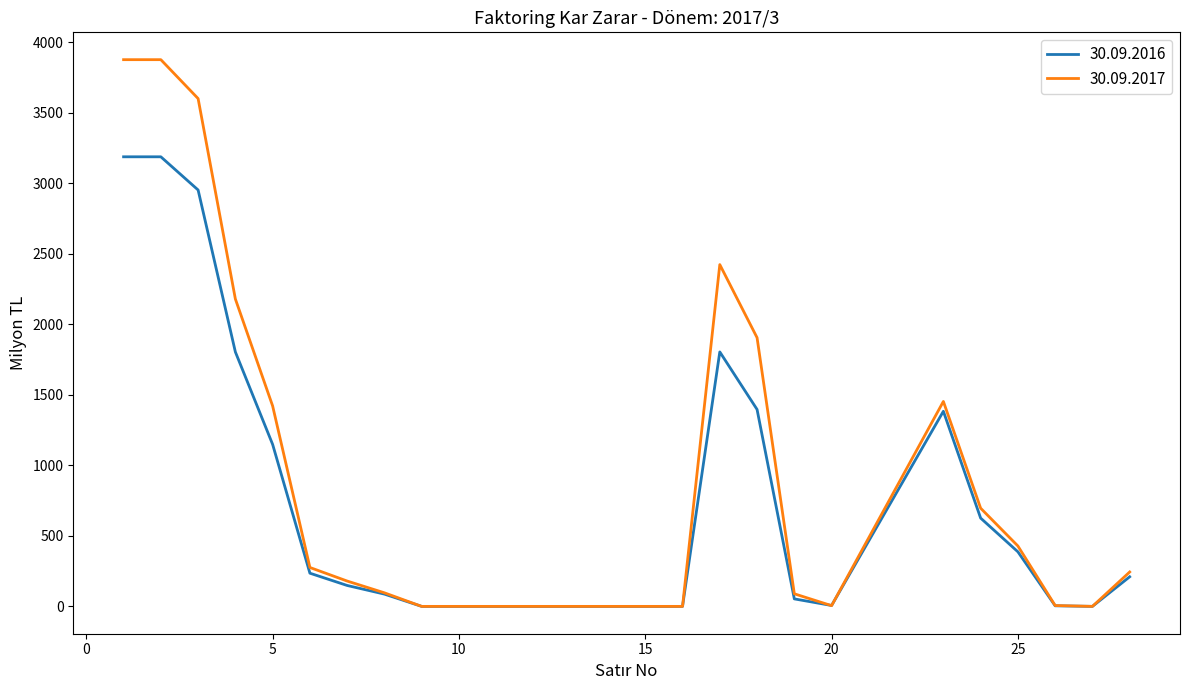

What is the highest value of the 30.09.2016 series?

3188.0